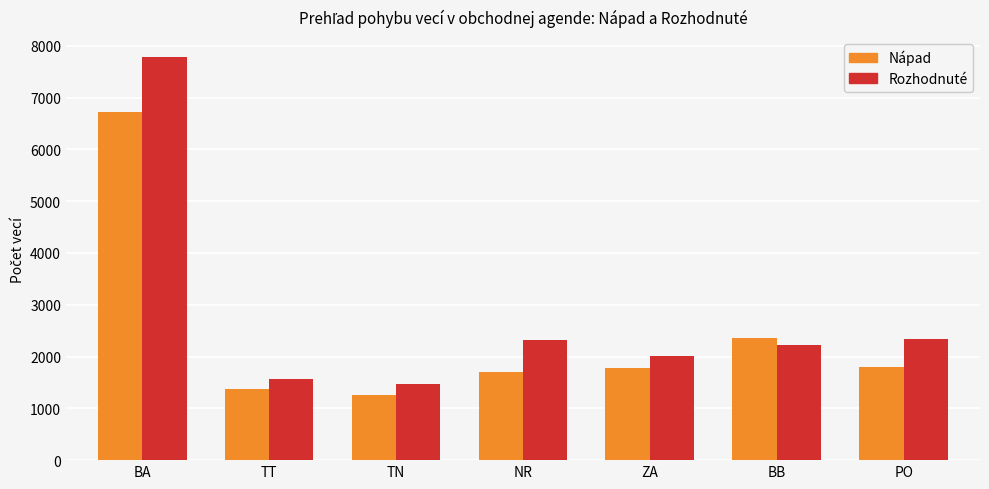

True or false: Rozhodnuté has a value of 826 at NR.

False